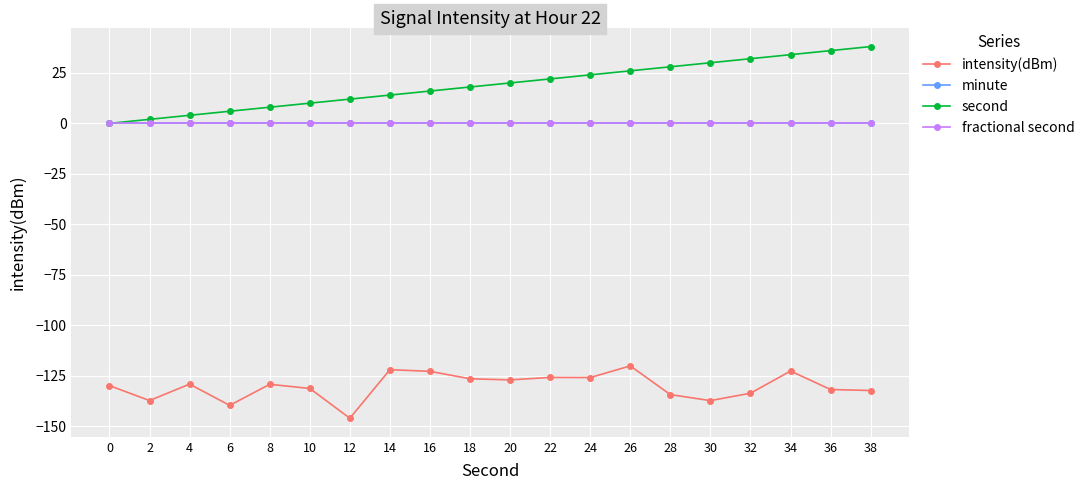

Is the value of fractional second at 18 greater than the value of minute at 10?

No